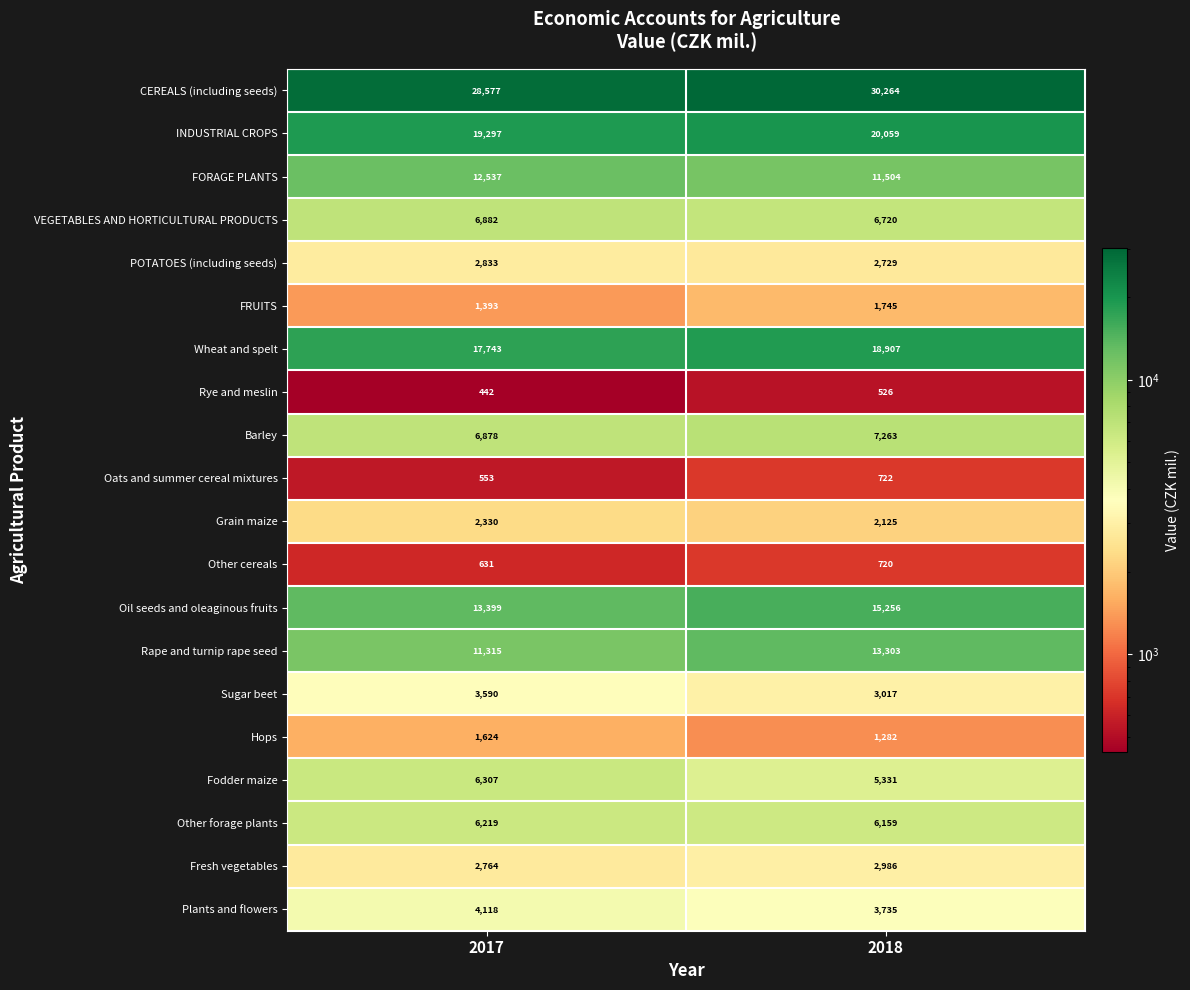

At which category does the chart reach its peak across all series?

2018